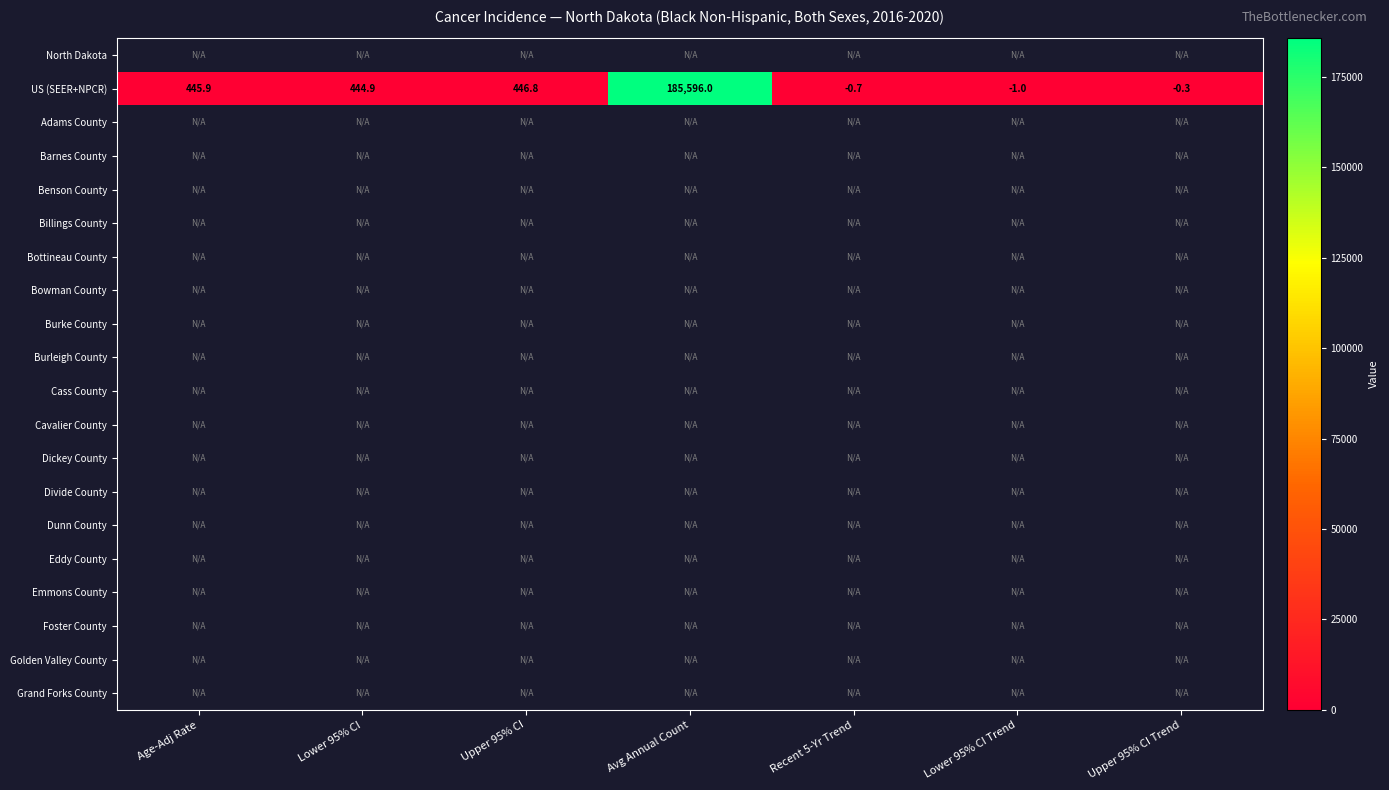

What is the average value of the US (SEER+NPCR) series?

26704.5